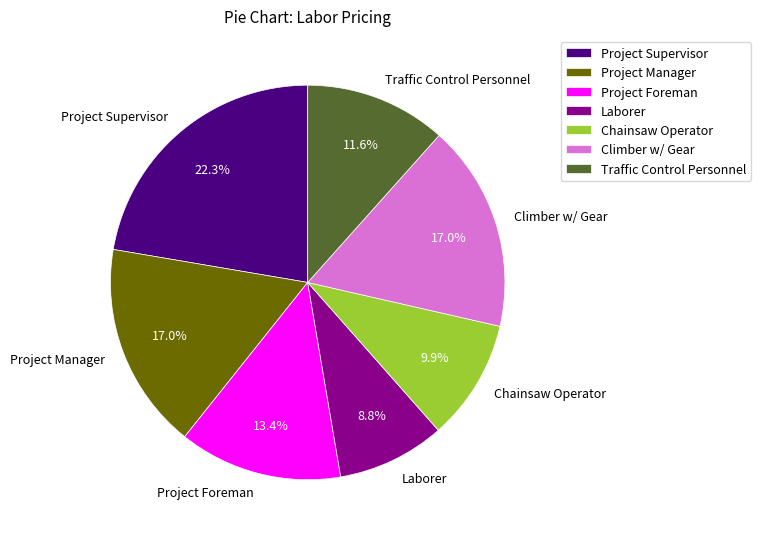

Approximately how many times larger is the value at Project Supervisor compared to Project Foreman?

1.7